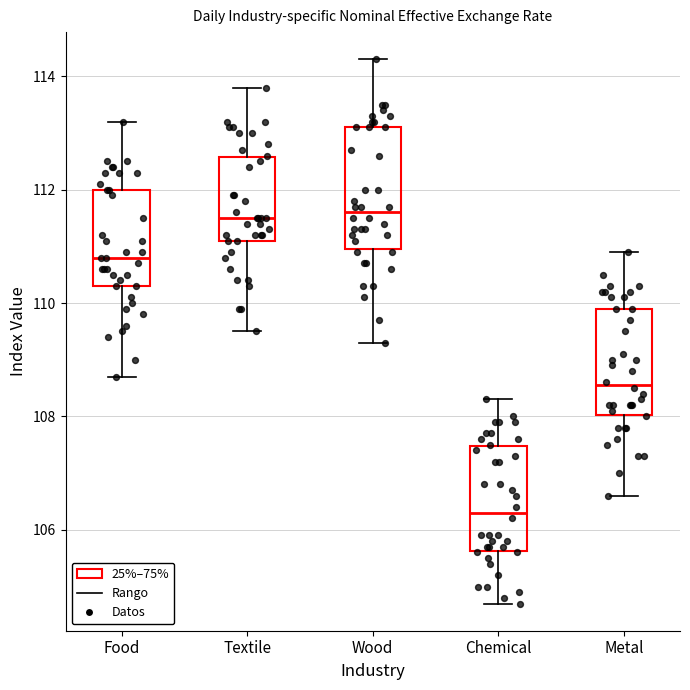

Which box is the tallest, from its lower edge to its upper edge?

Wood